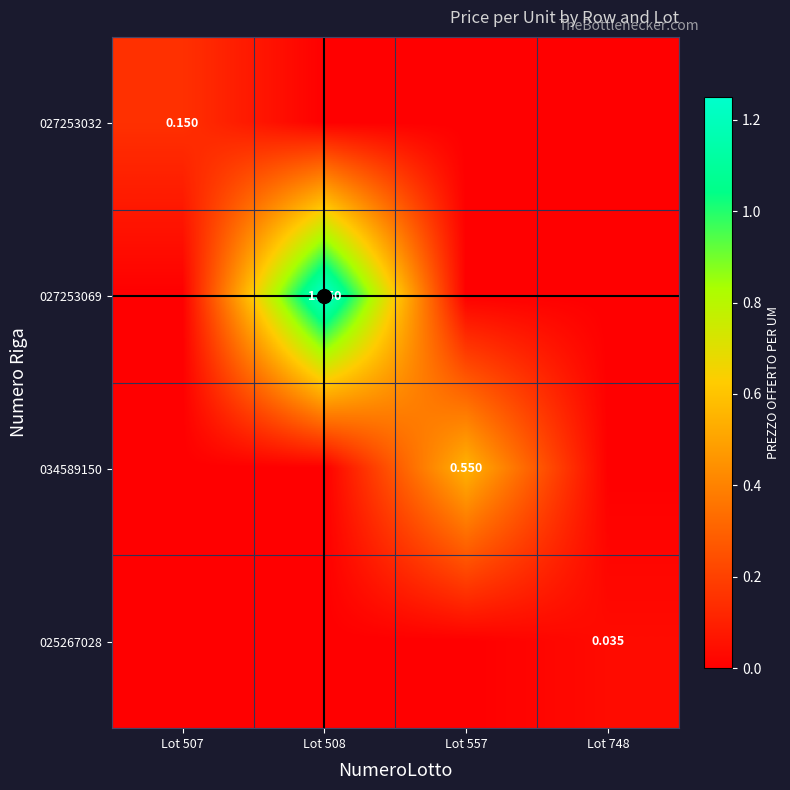

Is the value of 027253032 at Lot 748 greater than the value of 027253069 at Lot 507?

No